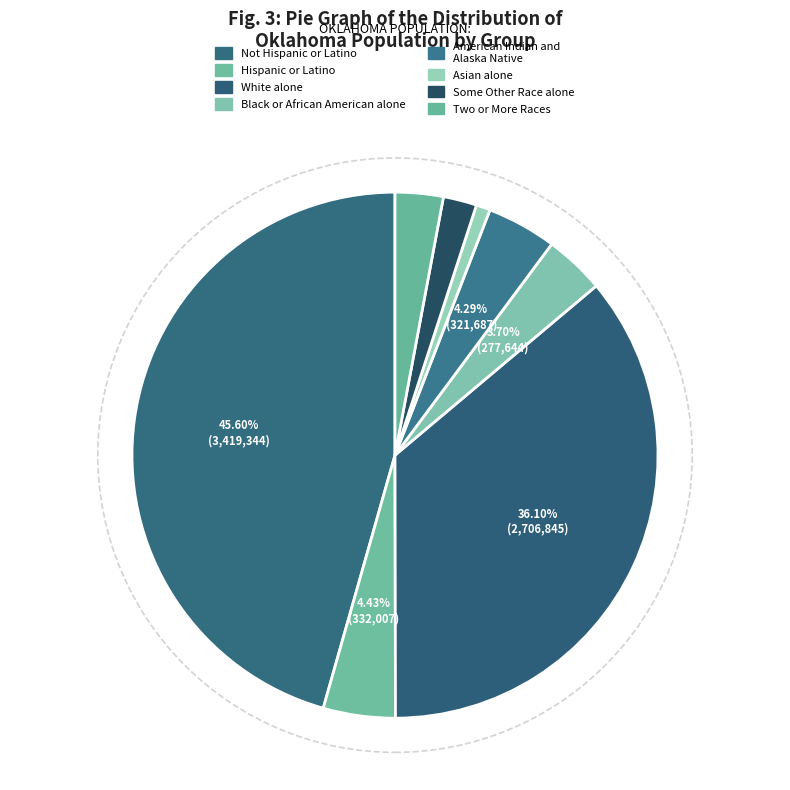

To the nearest percent, what is the average slice percentage?

12%